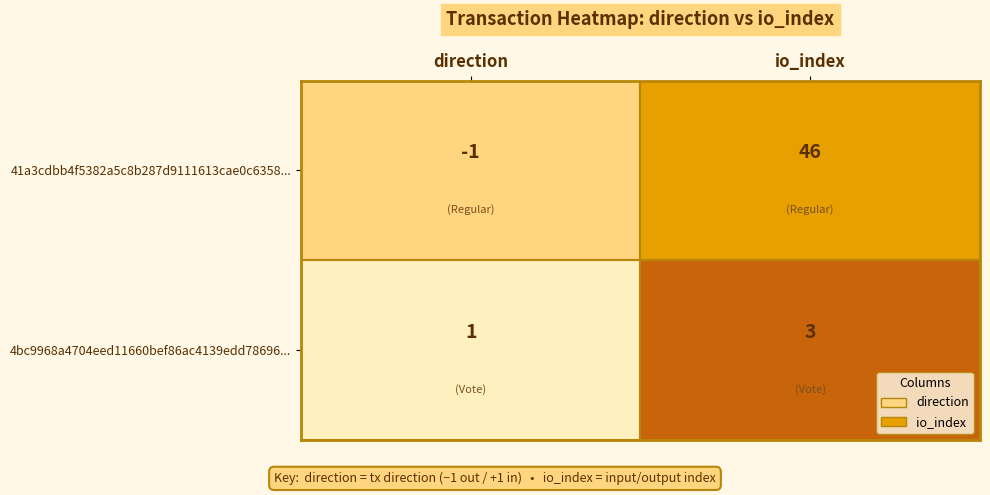

List the series in order of their overall mean, highest first.

41a3cdbb4f5382a5c8b287d9111613cae0c6358, 4bc9968a4704eed11660bef86ac4139edd78696